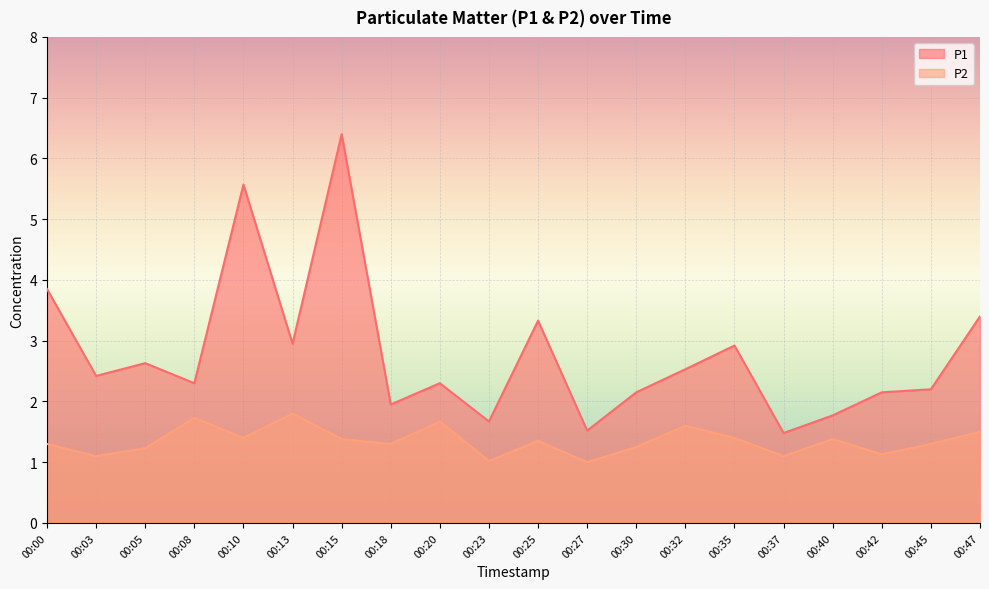

Is it true that P2 equals 2.5 at 00:47?

False